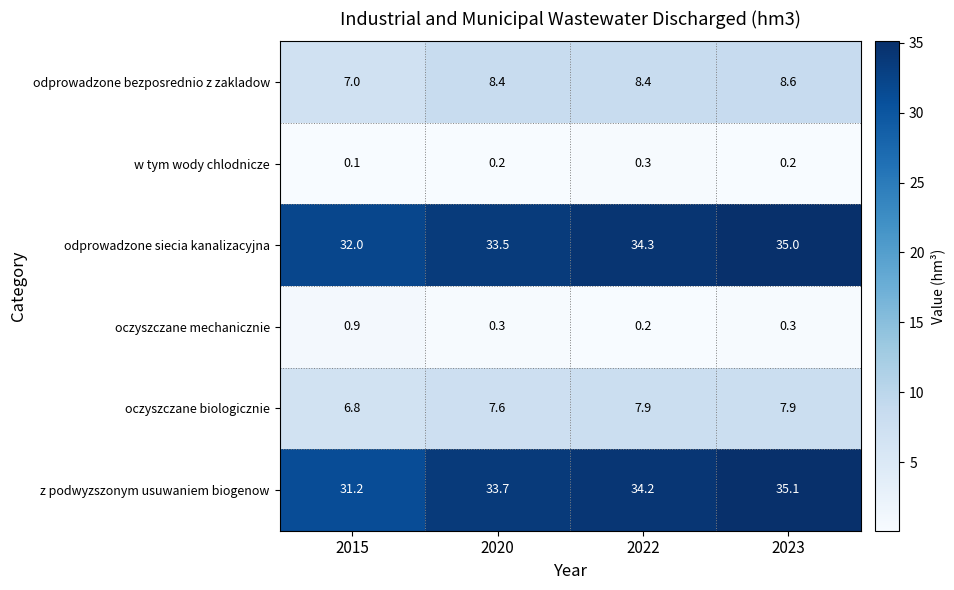

What is the difference between the maximum and minimum values in the oczyszczane mechanicznie series?

0.7